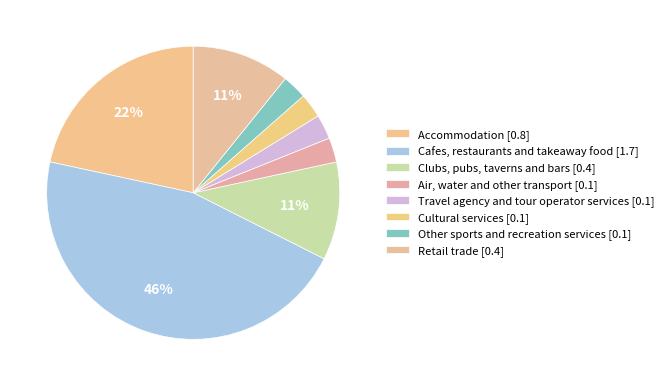

The Retail trade slice represents 1% of the pie. True or false?

False